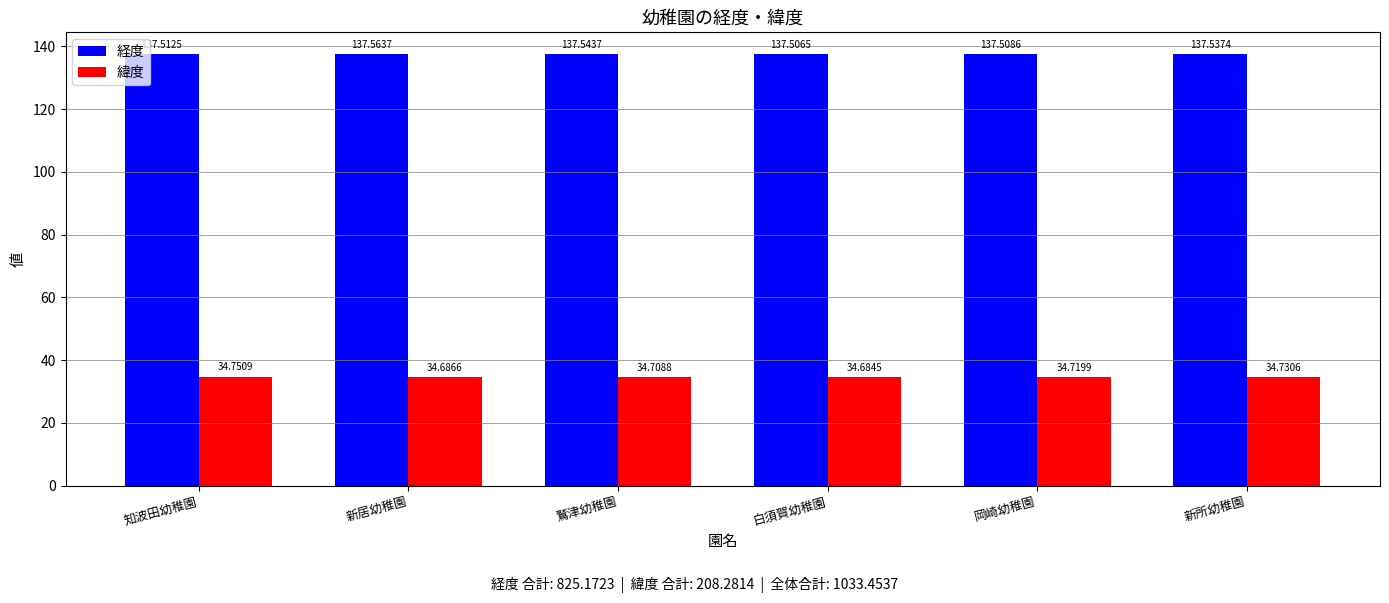

Between 知波田幼稚園 and 新居幼稚園, which series saw the biggest shift?

緯度